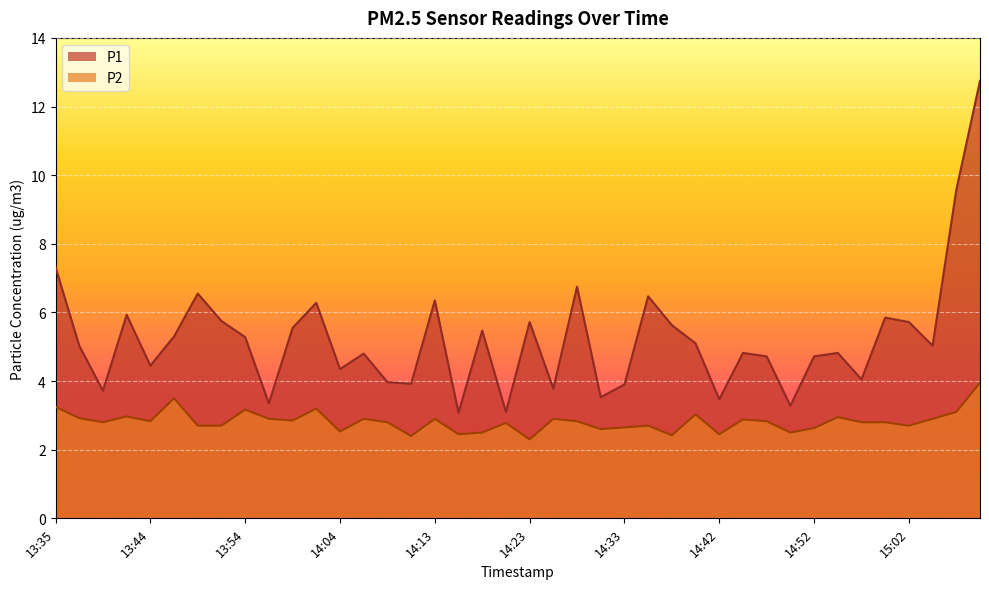

List the labels in order of P2 value, largest first.

15:09, 13:47, 13:35, 14:01, 13:54, 15:07, 14:40, 13:42, 14:55, 13:37, 13:56, 14:06, 14:13, 14:26, 15:04, 14:45, 13:59, 13:44, 14:28, 14:47, 13:40, 14:09, 14:57, 14:59, 14:21, 13:49, 13:52, 14:35, 15:02, 14:33, 14:52, 14:30, 14:04, 14:18, 14:50, 14:16, 14:42, 14:38, 14:11, 14:23